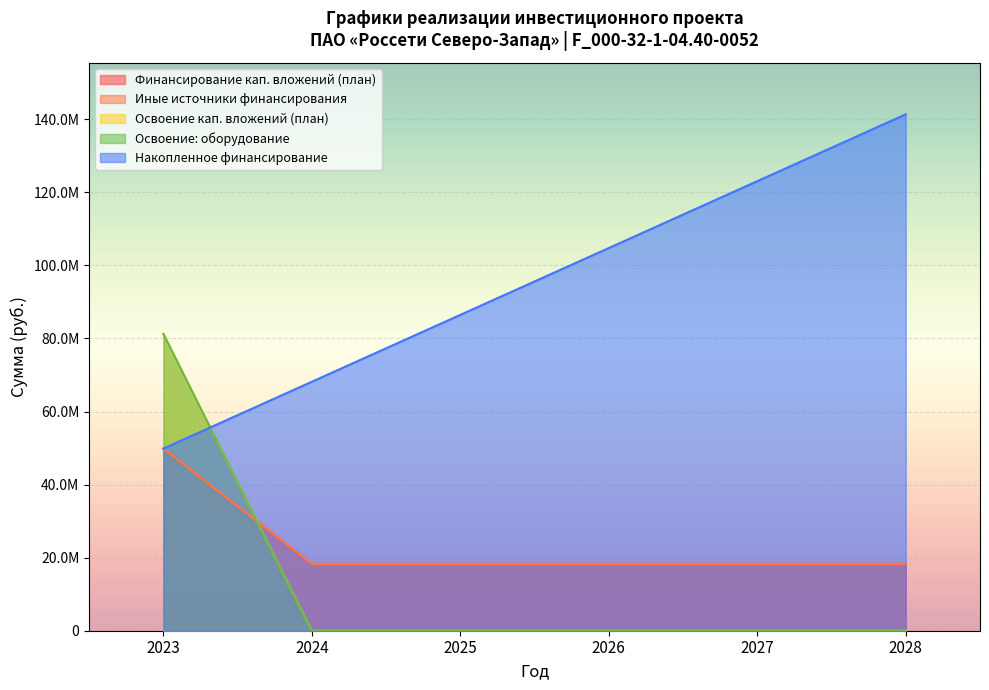

The Финансирование (план) series shows 9261764 at 2024. True or false?

False